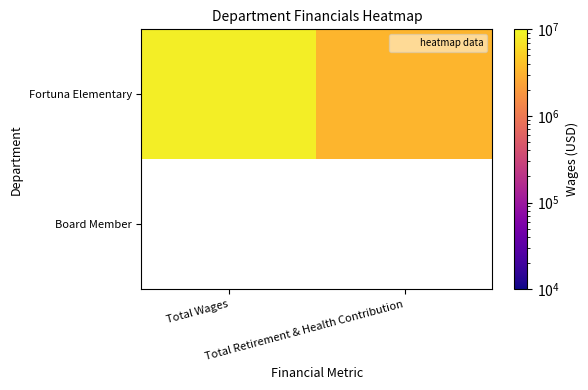

What is the minimum value shown in the chart?

3292267.0